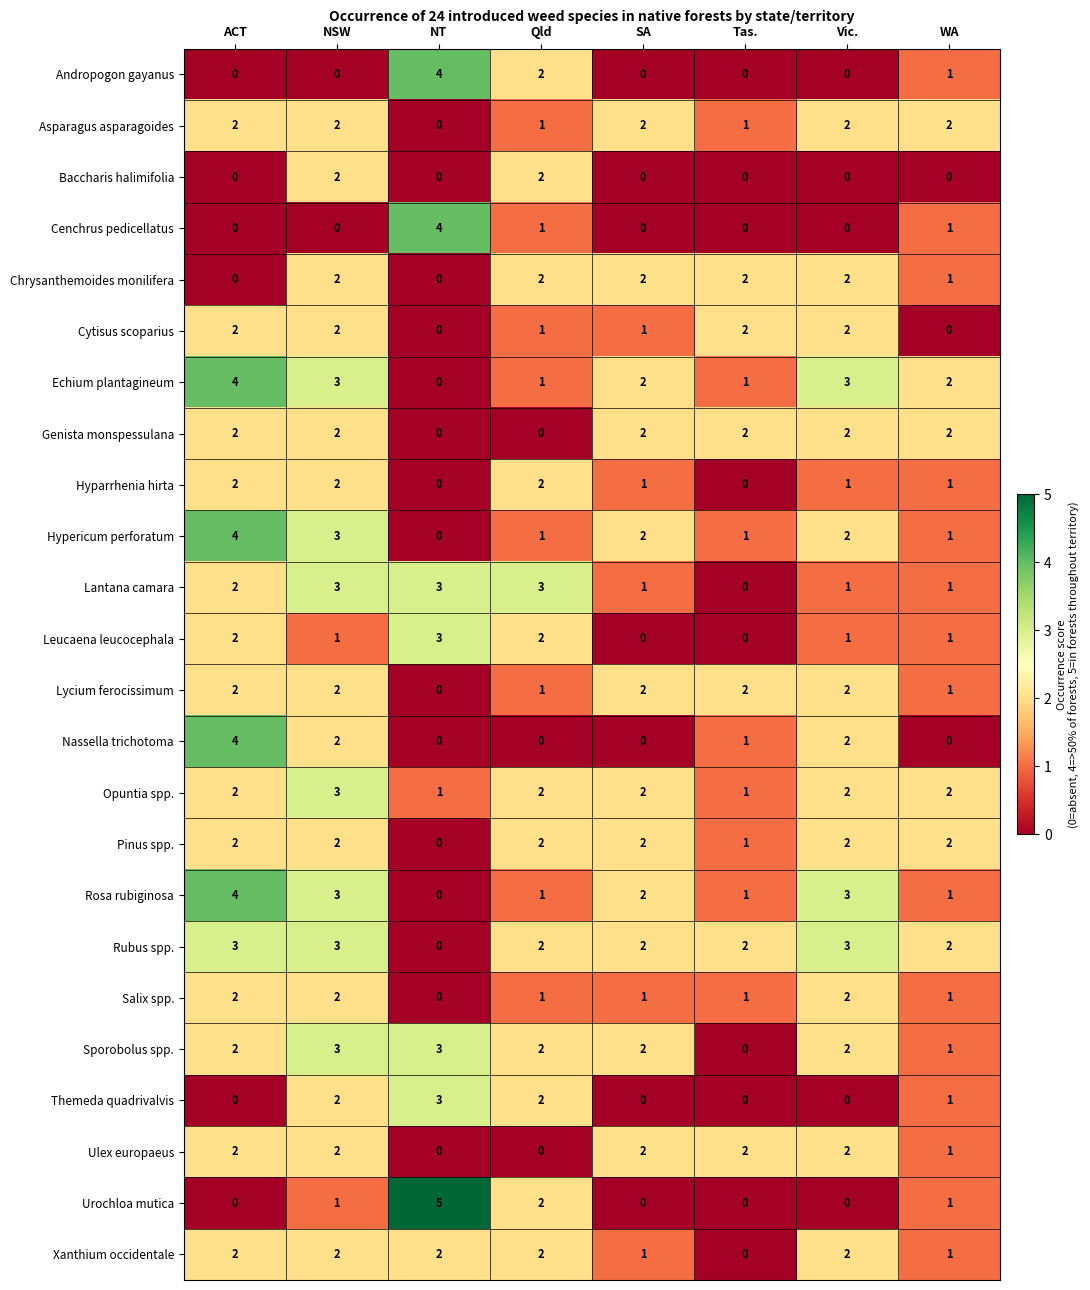

What is the difference between the highest and lowest values at NT?

5